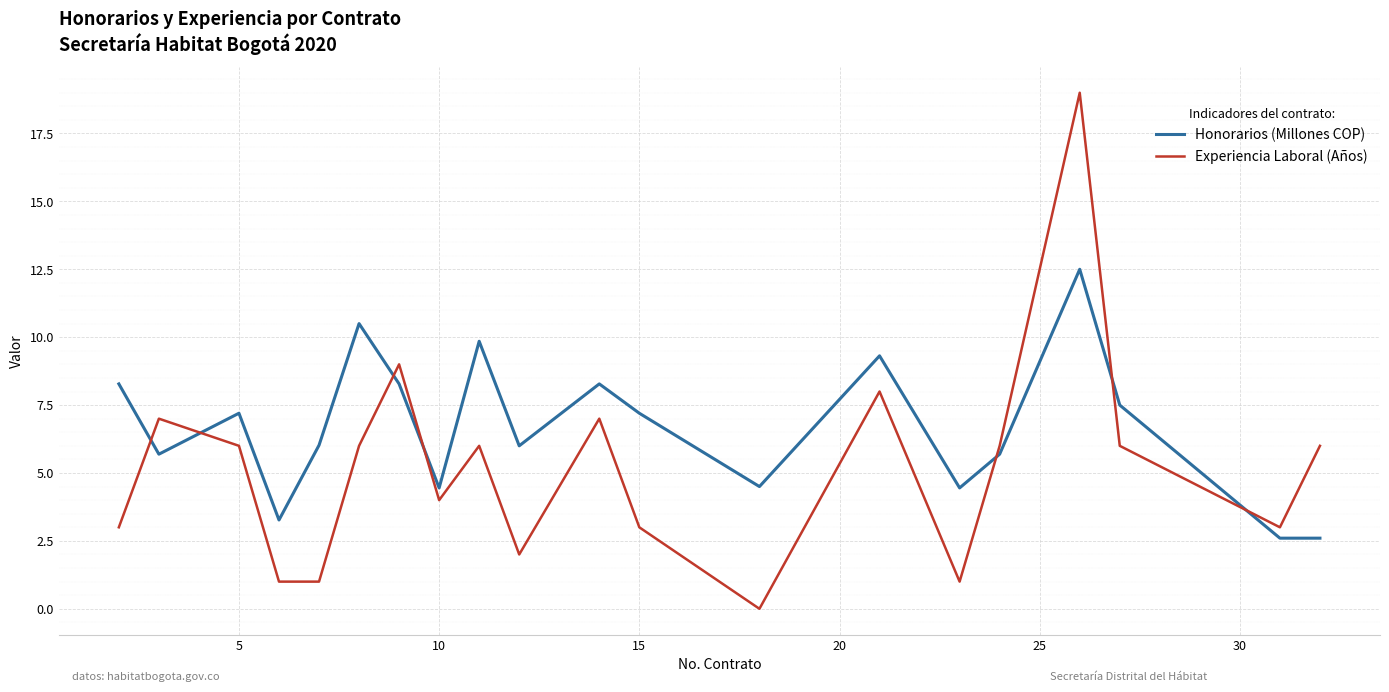

Which series has the largest total across all categories?

Honorarios (Millones COP)